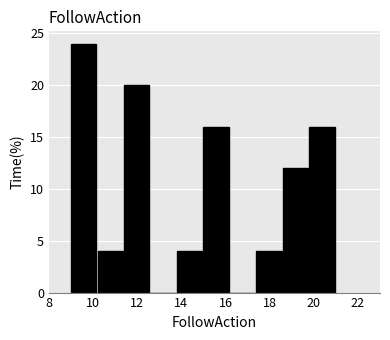

Reading left to right, transcribe this chart: for each bar, give the range it covers on the x-axis and its height. The values are not printed on the chart, so give them approximately, as read against the axis.

9.0 to 10.2: 24
10.2 to 11.4: 4
11.4 to 12.6: 20
12.6 to 13.8: 0
13.8 to 15.0: 4
15.0 to 16.2: 16
16.2 to 17.4: 0
17.4 to 18.6: 4
18.6 to 19.8: 12
19.8 to 21.0: 16